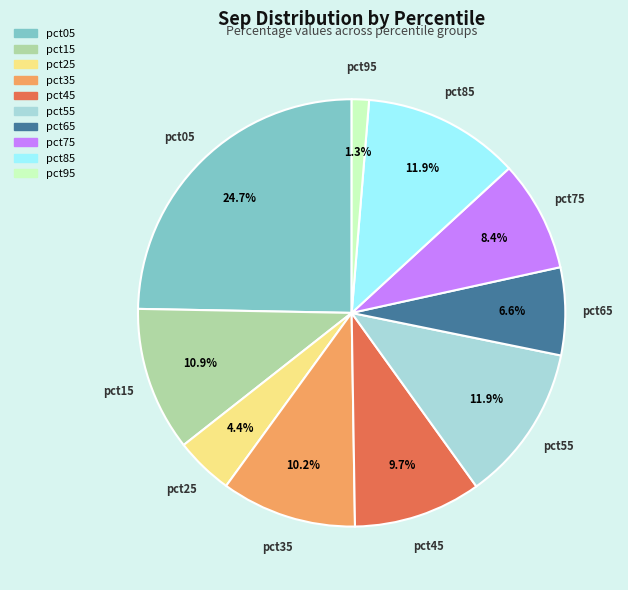

Which has a higher value, pct75 or pct25?

pct75